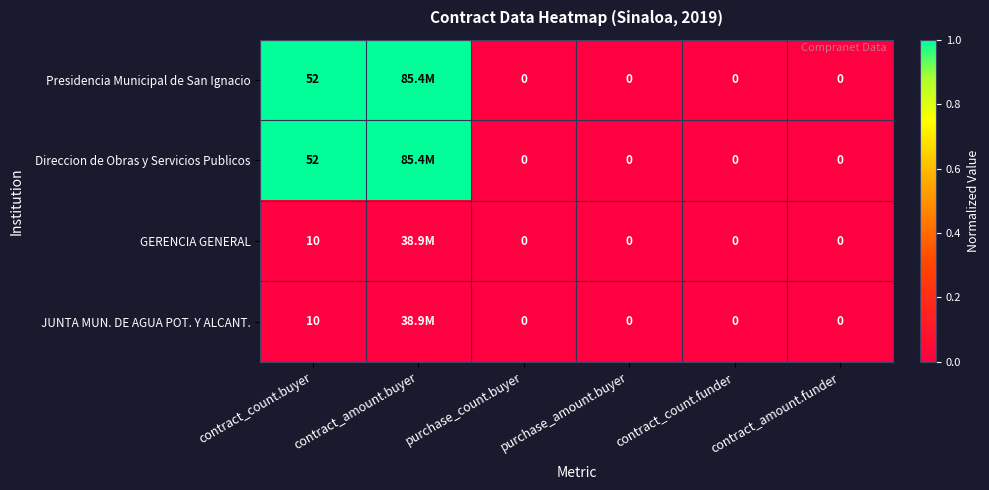

Between purchase_amount.buyer and purchase_count.buyer, which is larger?

purchase_amount.buyer